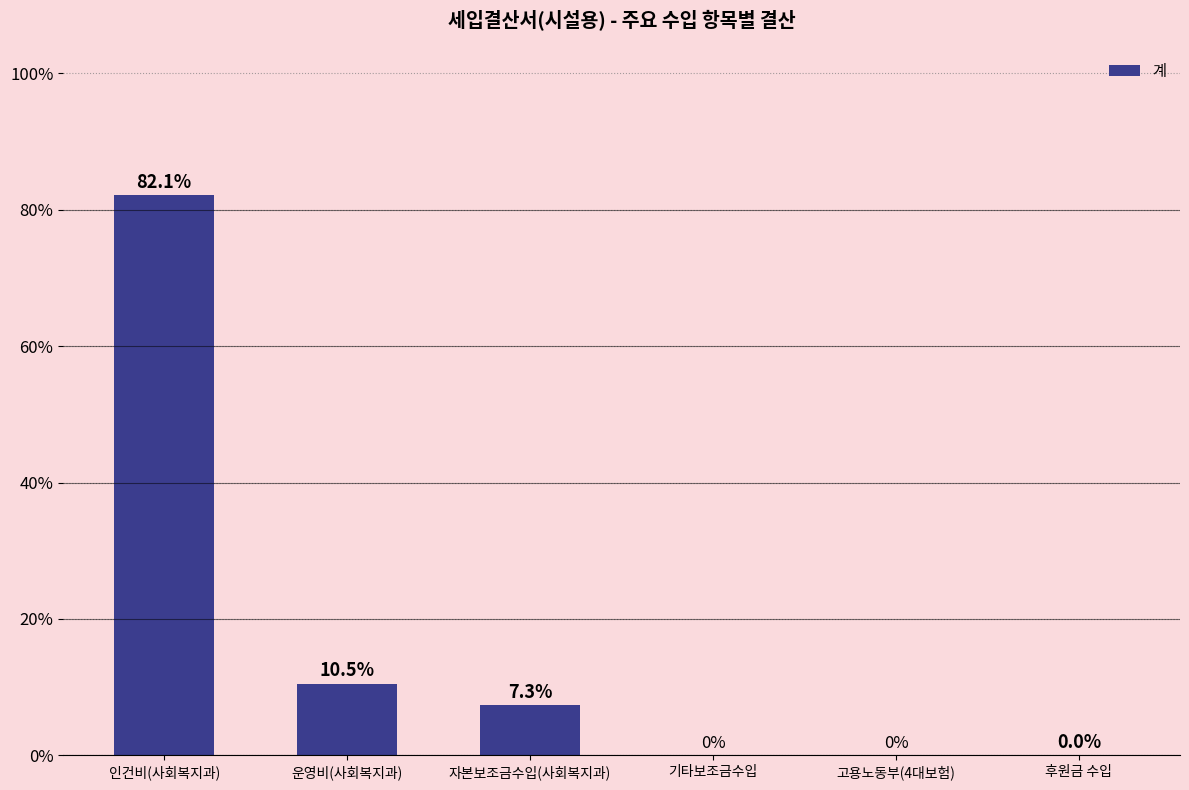

How many values are above zero?

4